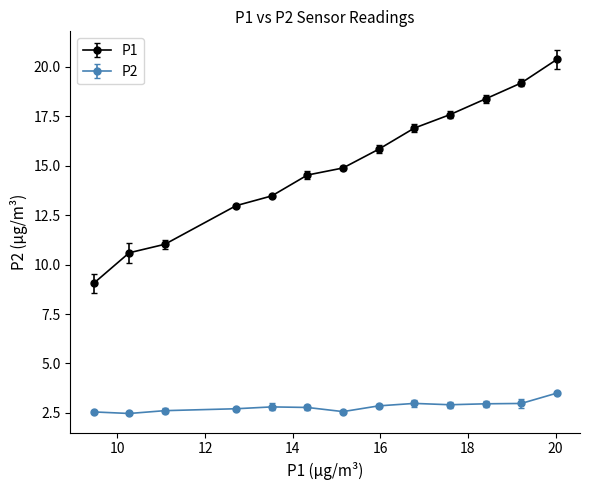

At how many categories does at least one series exceed 4?

13